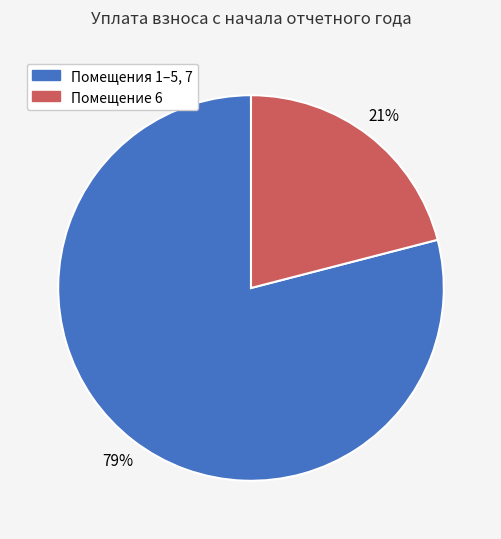

Is there a majority slice in this chart?

Yes